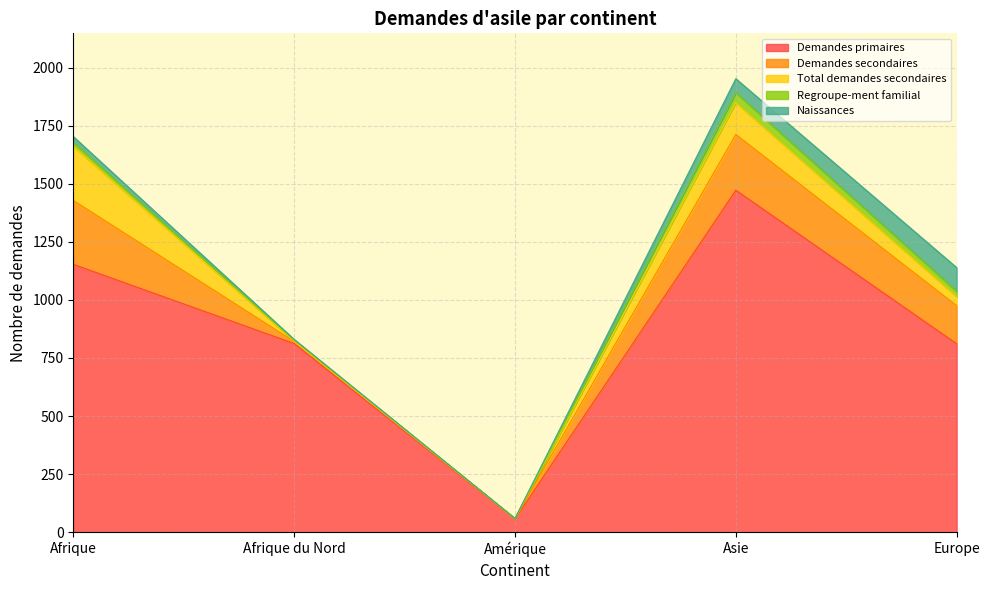

How many positive values does the Naissances series have?

4